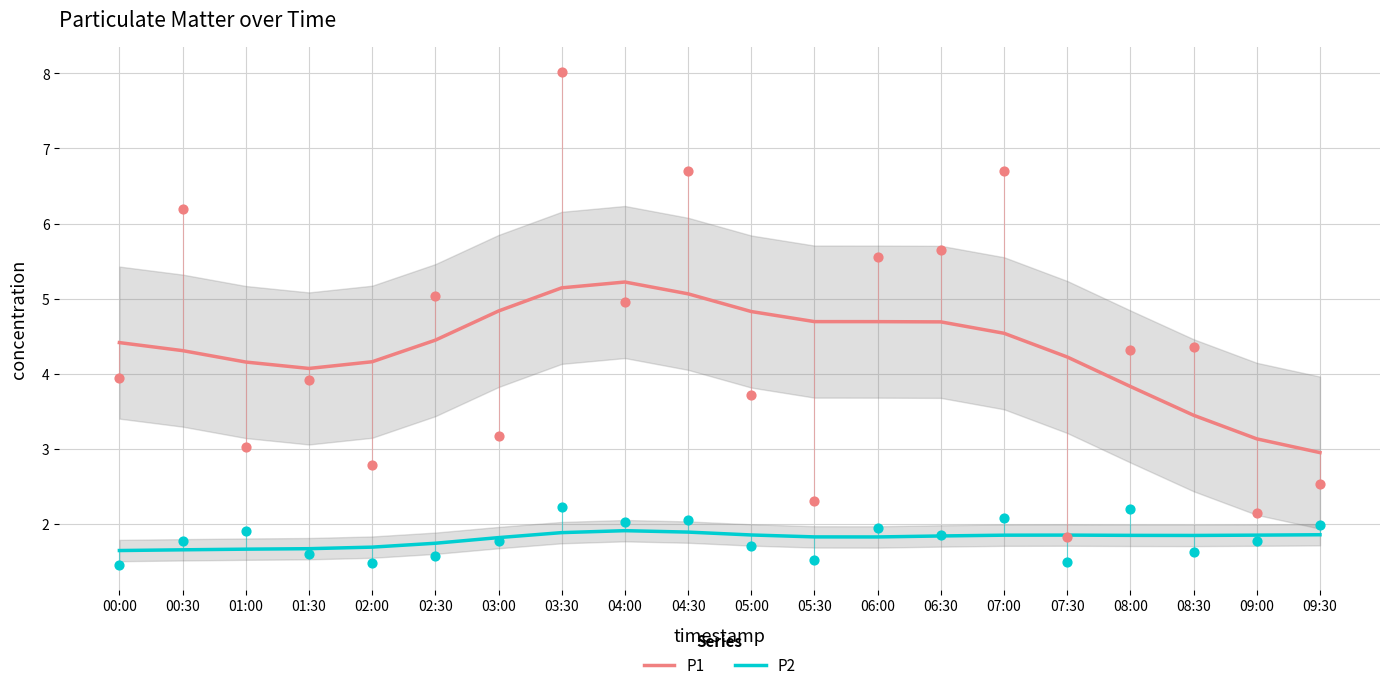

Is the value of P1 at 07:00 greater than the value of P2 at 03:30?

Yes